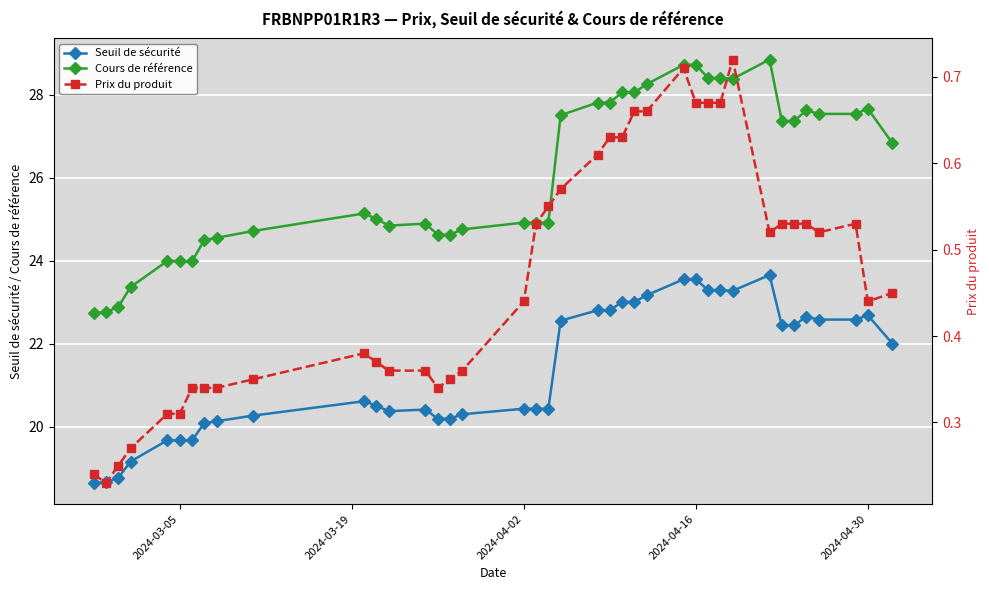

True or false: Seuil de sécurité and Cours de référence cross at least once.

False